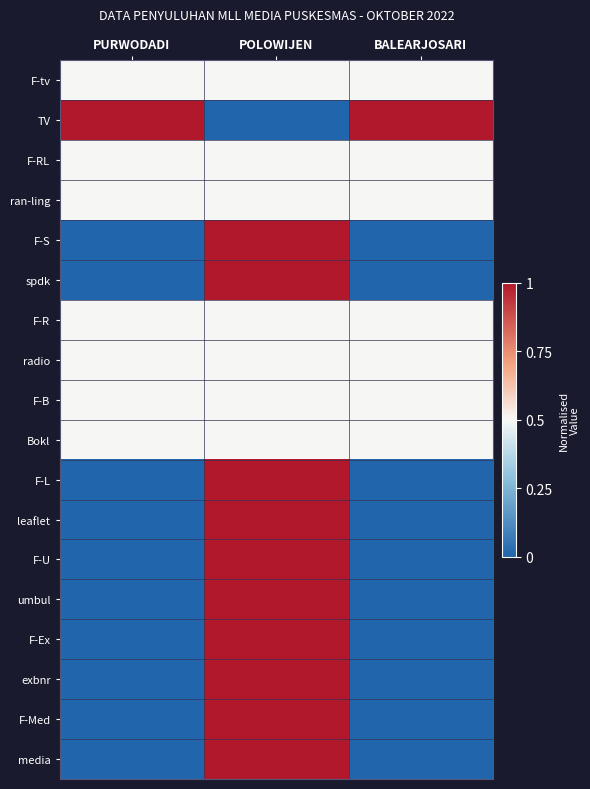

What is the difference between the highest and lowest values at BALEARJOSARI?

1.0